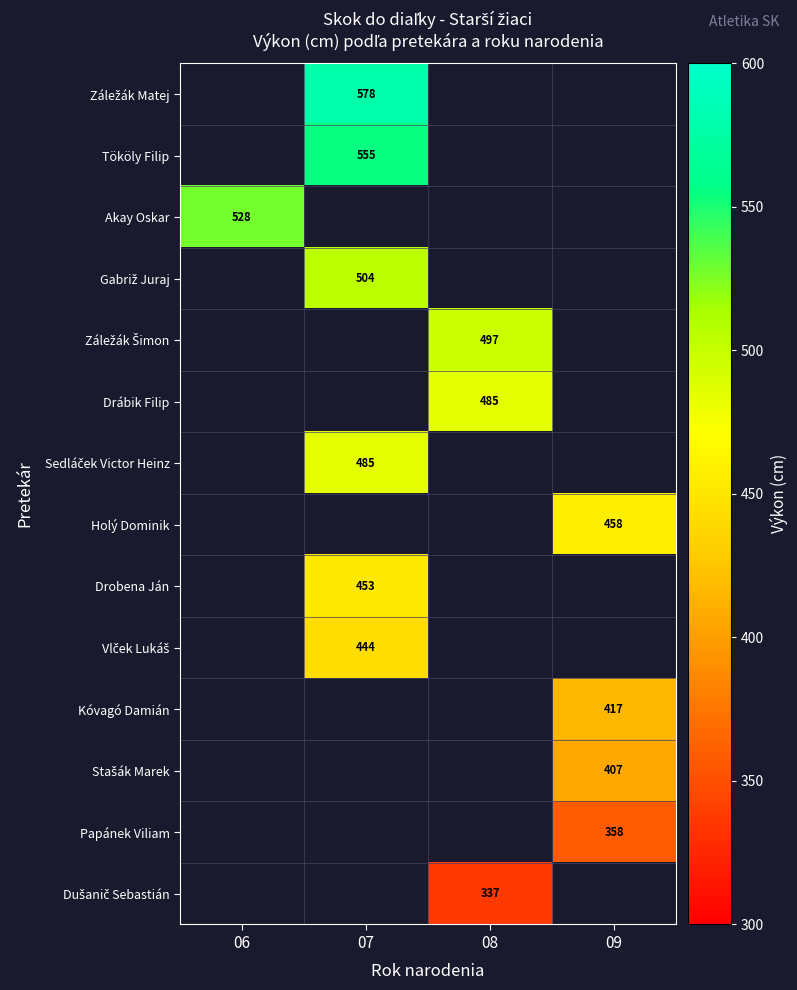

The Akay Oskar series shows 528 at 06. True or false?

True